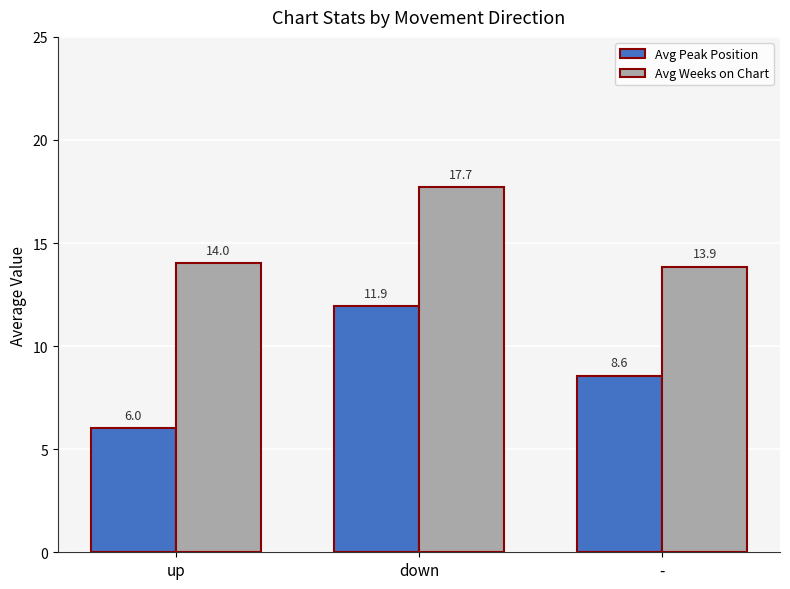

The Avg Peak Position series shows 2.5 at down. True or false?

False